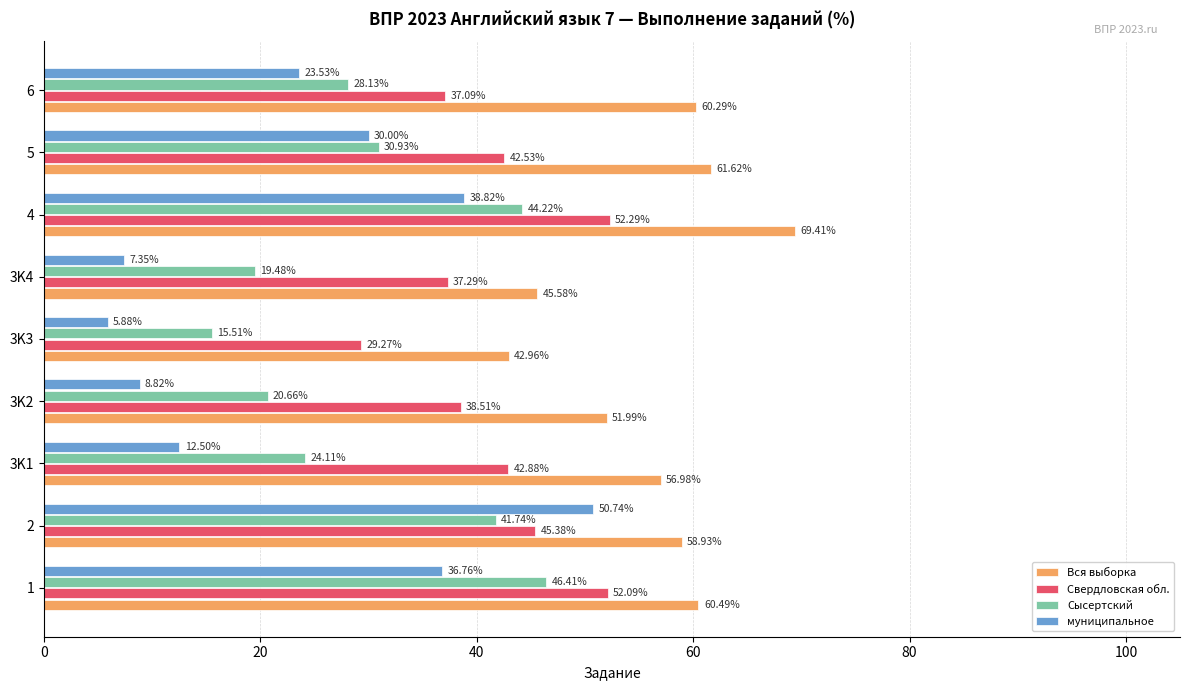

Rank the categories by Сысертский value from highest to lowest.

1, 4, 2, 5, 6, 3K1, 3K2, 3K4, 3K3